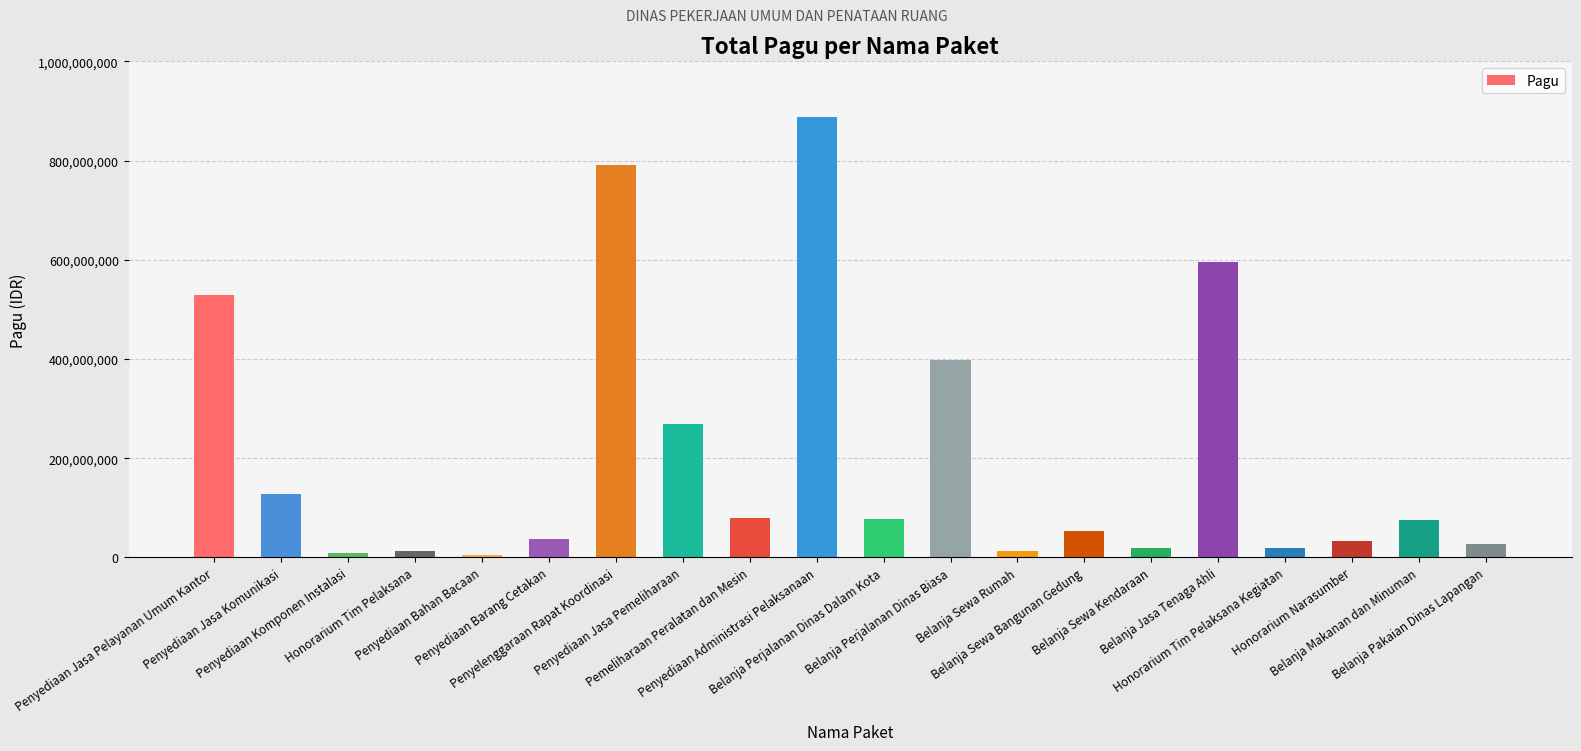

What is the difference between the maximum and minimum values?

884198200